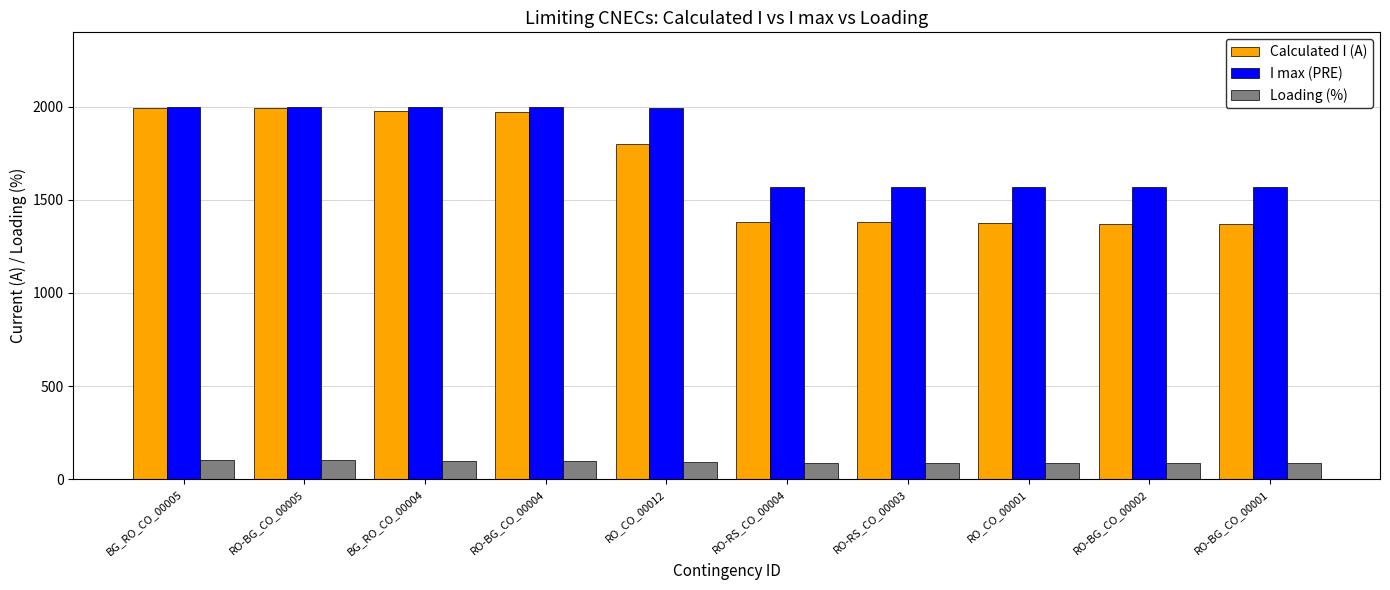

Which series has the largest range (max minus min)?

Calculated I (A)